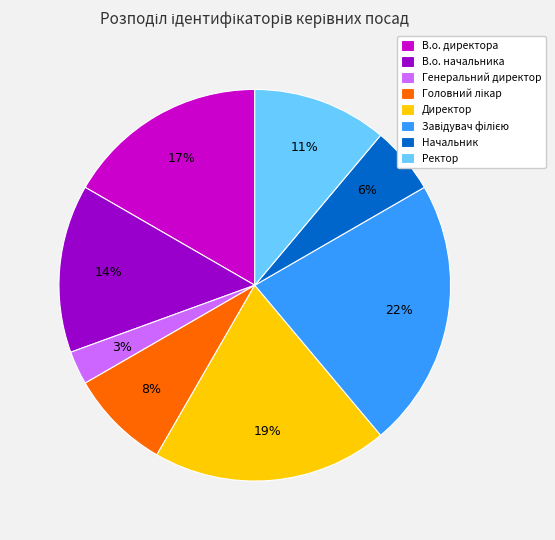

To the nearest percent, what portion does Директор represent?

19%